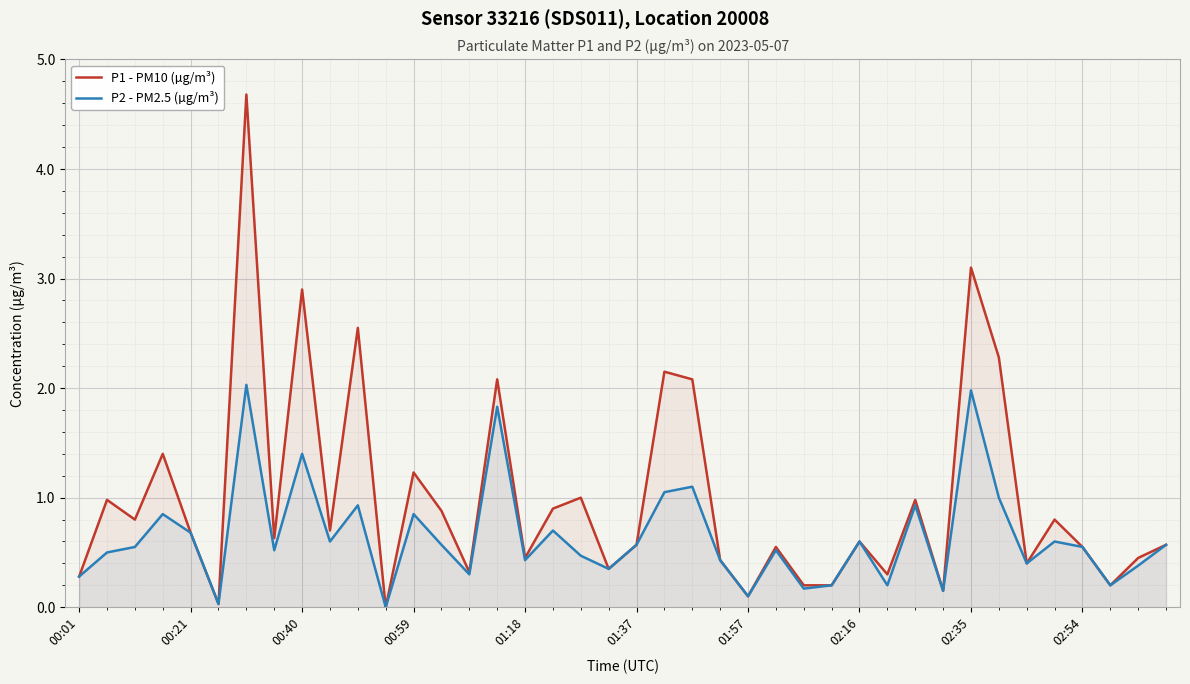

What is the maximum value shown in the chart?

4.7